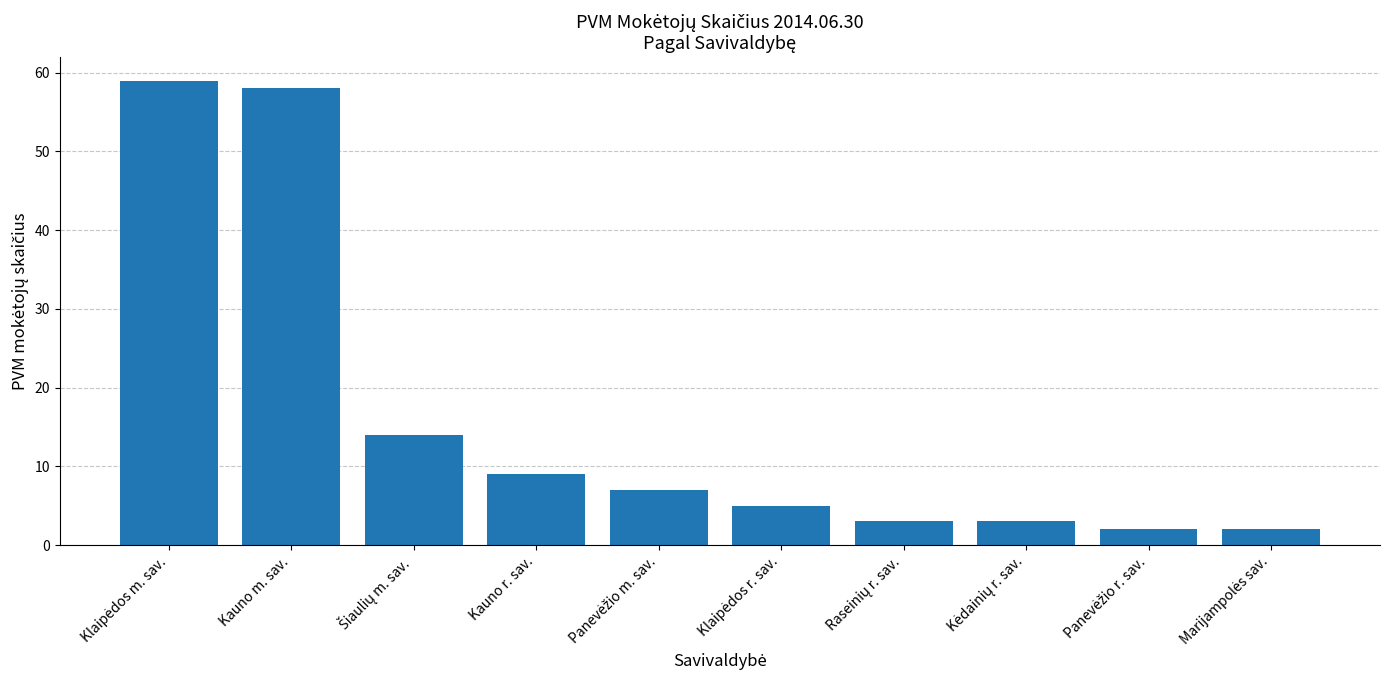

Is it true that the value at Kauno m. sav. is 58?

True